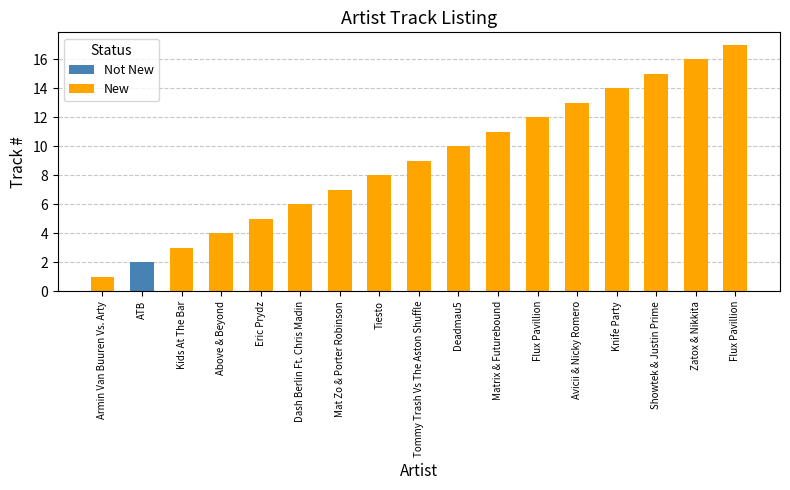

What are all the series names shown in the legend?

Not New, New